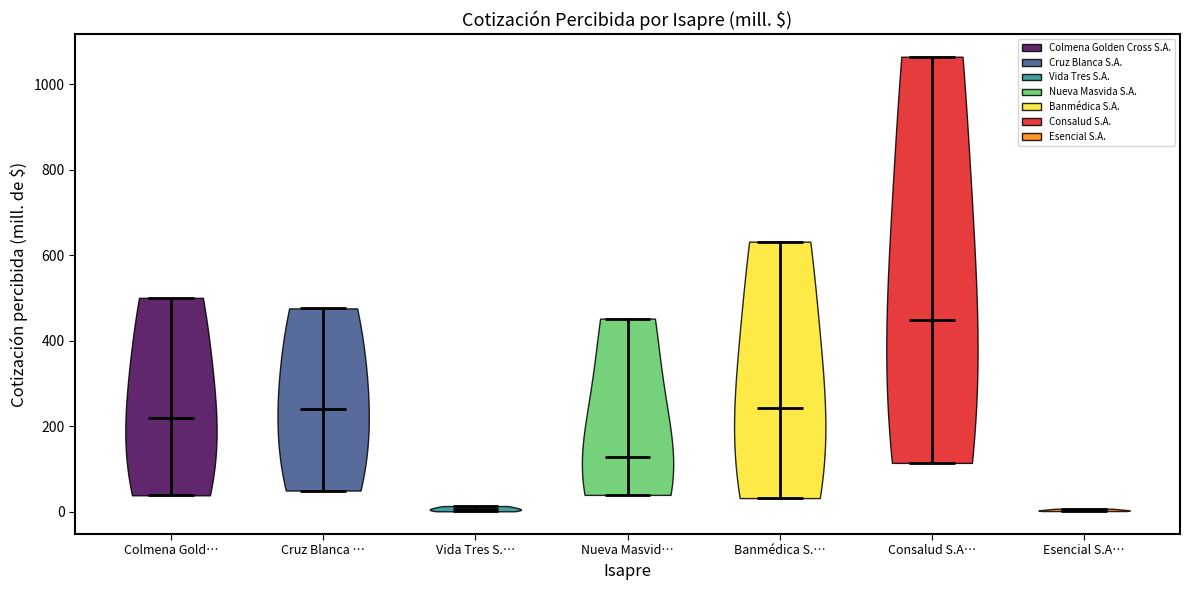

Reading left to right, read every violin against the y-axis: where its median line is, and the lowest and highest points it reaches. The values are not printed on the chart, so give them approximately, as read against the axis.

Colmena Gold…: median line 220, lowest point 40, highest point 500
Cruz Blanca …: median line 240, lowest point 40, highest point 480
Vida Tres S.…: median line 0, lowest point 0, highest point 20
Nueva Masvid…: median line 120, lowest point 40, highest point 460
Banmédica S.…: median line 240, lowest point 40, highest point 640
Consalud S.A…: median line 440, lowest point 120, highest point 1060
Esencial S.A…: median line 0, lowest point 0, highest point 0